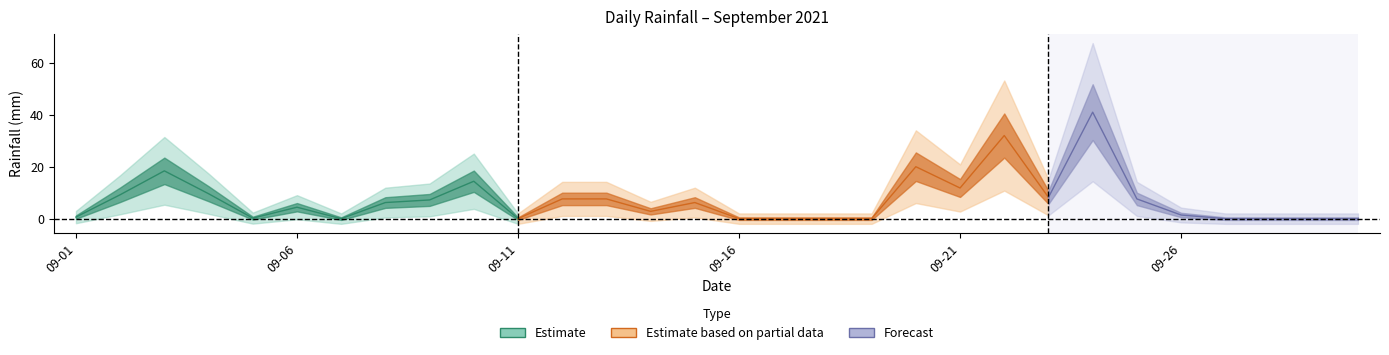

What is the value of the 6th point from the left?

4.4